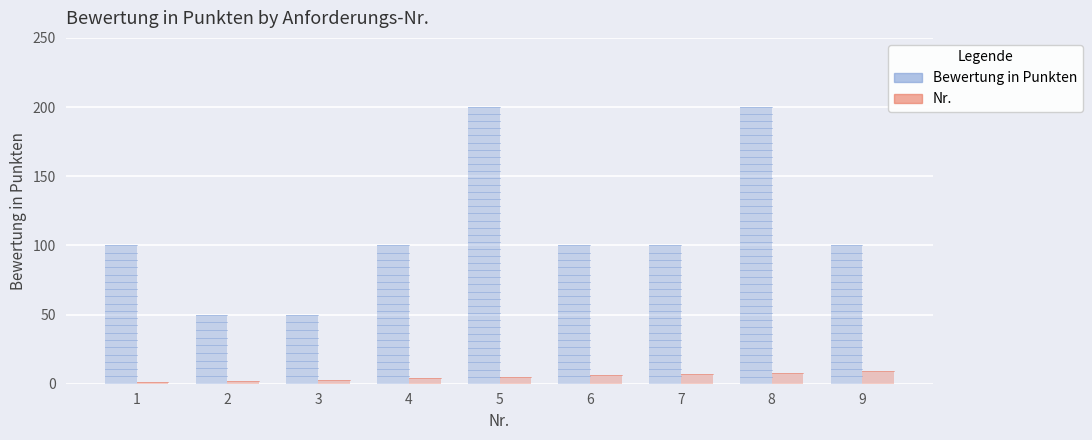

Where is Bewertung in Punkten nearest to the value 125?

1